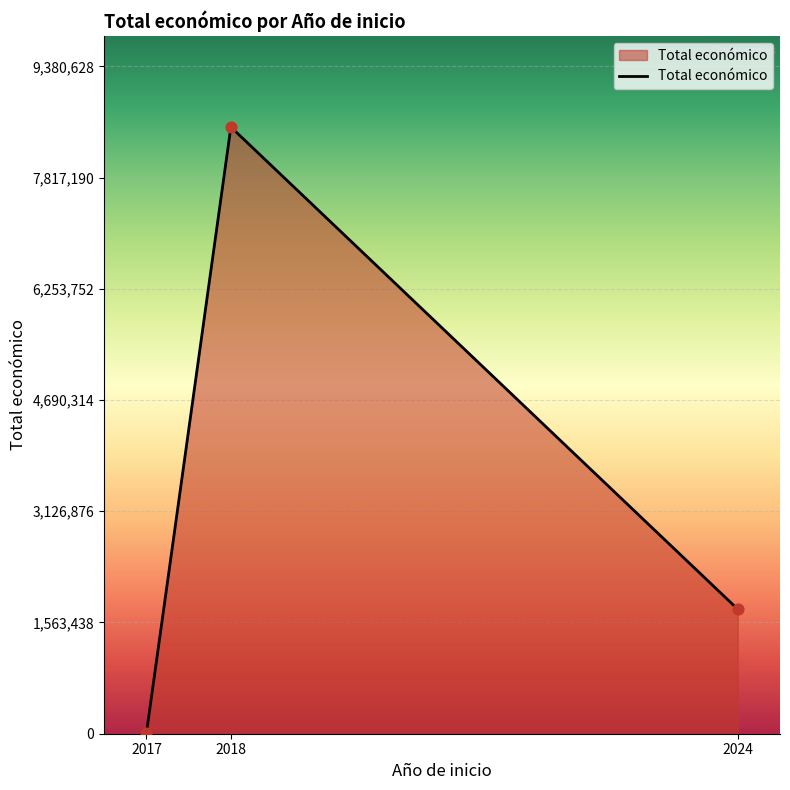

What is the change in value from 2017 to 2018?

+8522844